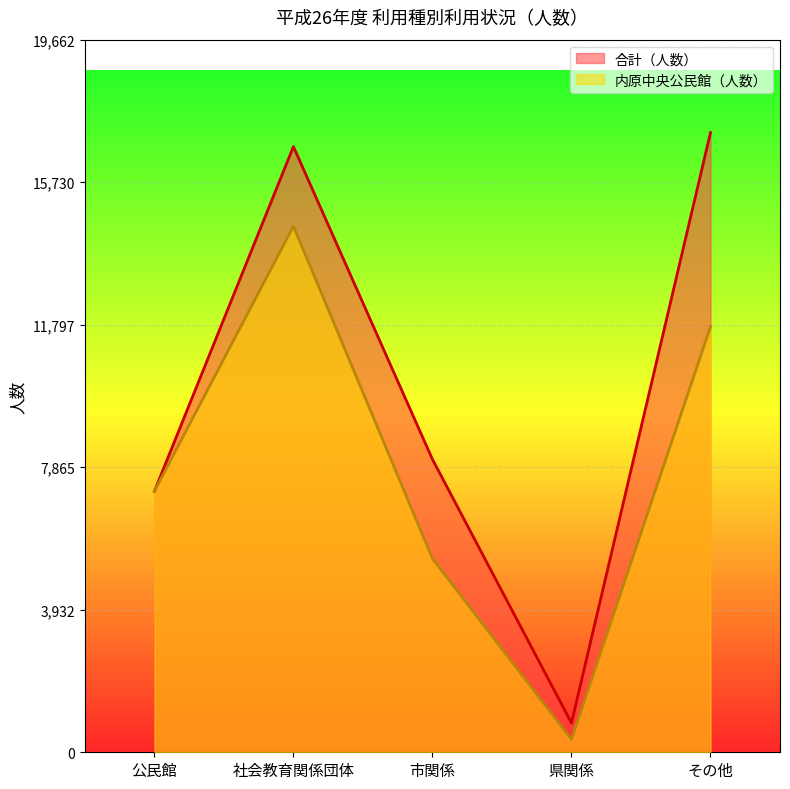

What value does the 内原中央公民館（人数） series have at 社会教育関係団体?

14515